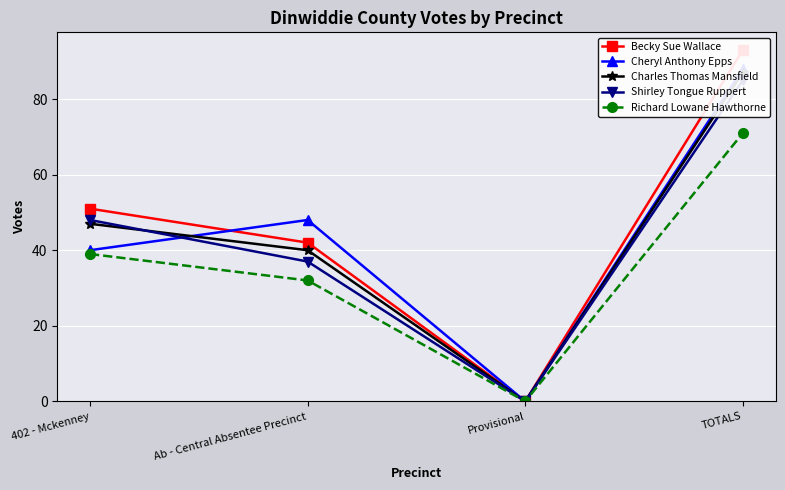

True or false: Richard Lowane Hawthorne has a value of 71 at TOTALS.

True